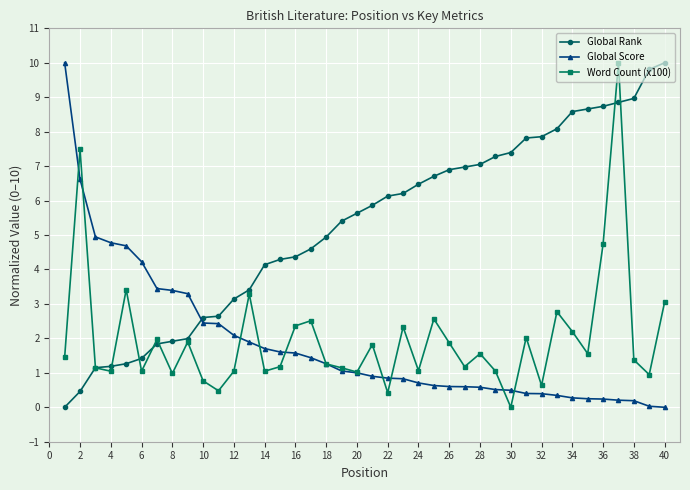

How many times do Word Count (x100) and Global Rank cross each other?

7